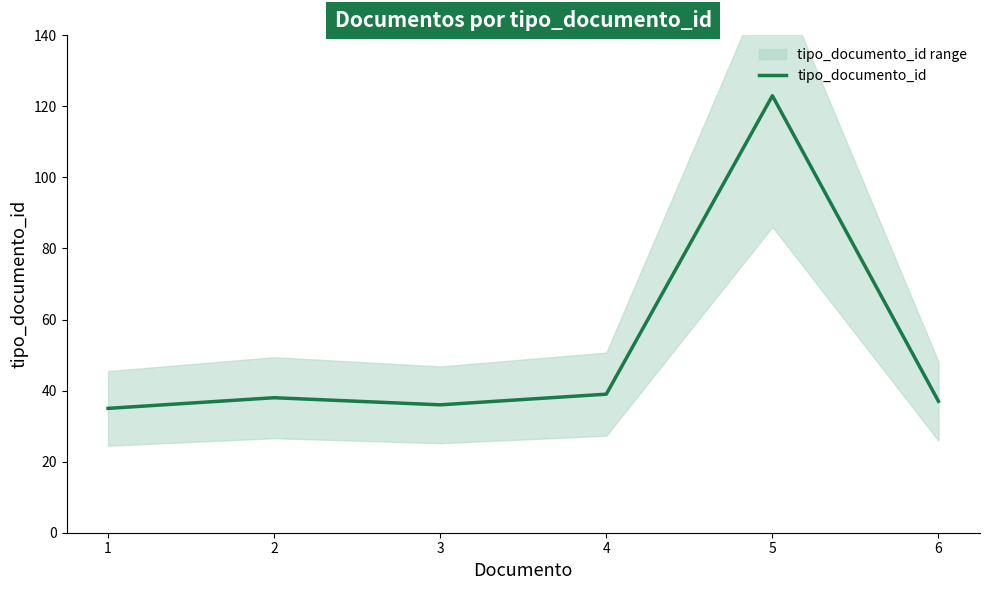

How many series are shown in this chart?

1